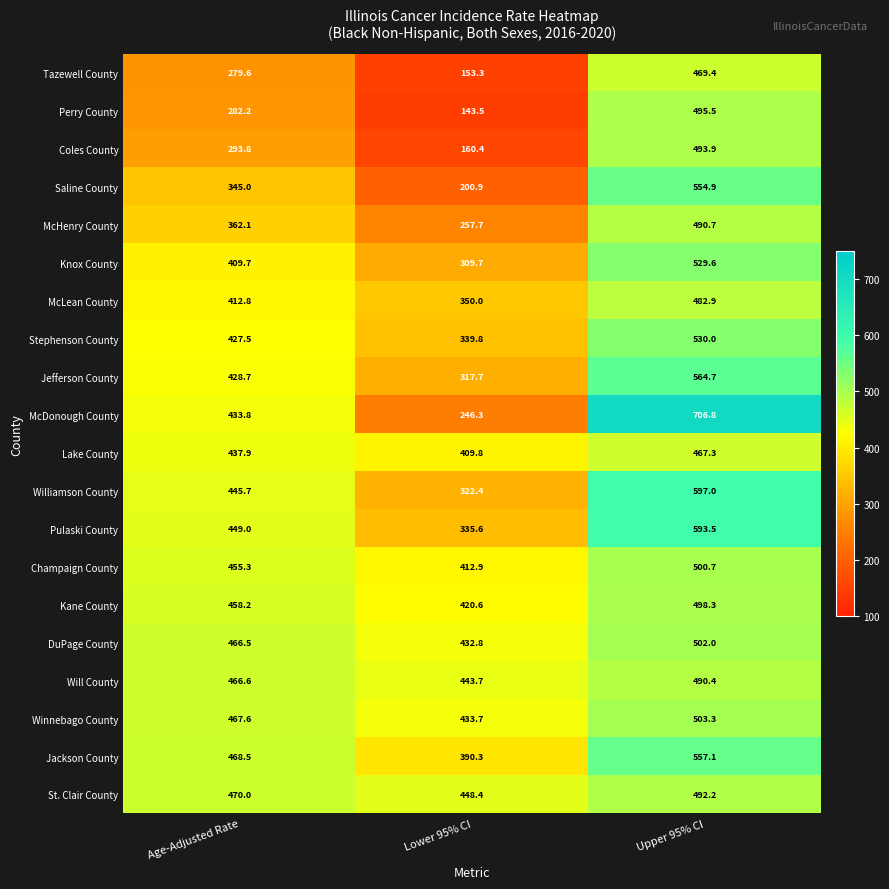

The value of McDonough County at Lower 95% CI is 246.3. True or false?

True